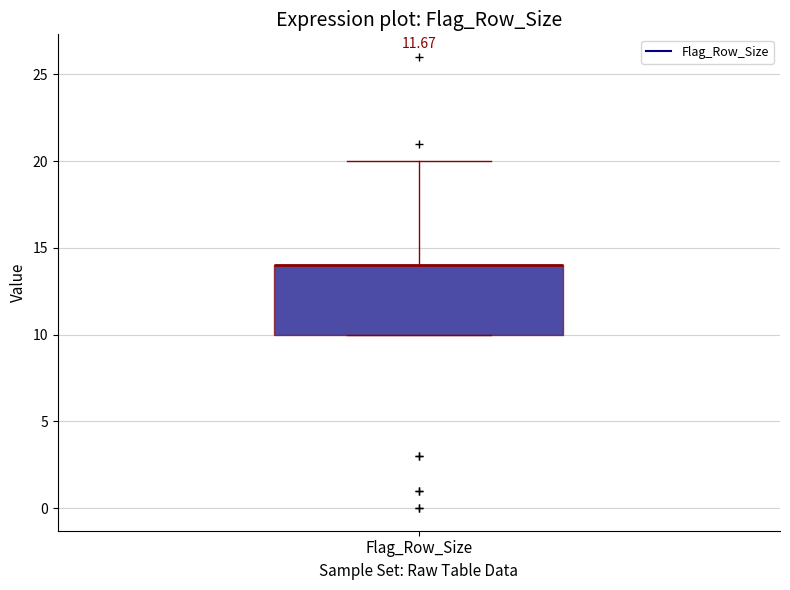

Read this box plot against the y-axis: the position of the median line, the range covered by the box, and the ends of both whiskers. The values are not printed on the chart, so give them approximately, as read against the axis.

median 14 (drawn on the box's upper edge), box 10 to 14, whiskers 10 to 20